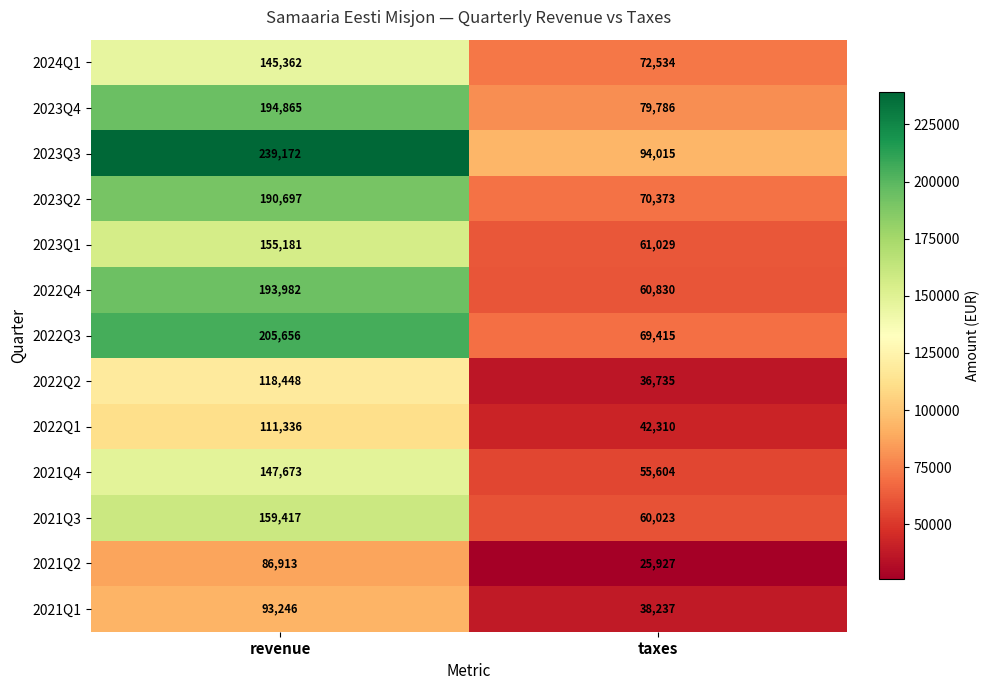

Rank the series at revenue from lowest to highest value.

2021Q2, 2021Q1, 2022Q1, 2022Q2, 2024Q1, 2021Q4, 2023Q1, 2021Q3, 2023Q2, 2022Q4, 2023Q4, 2022Q3, 2023Q3